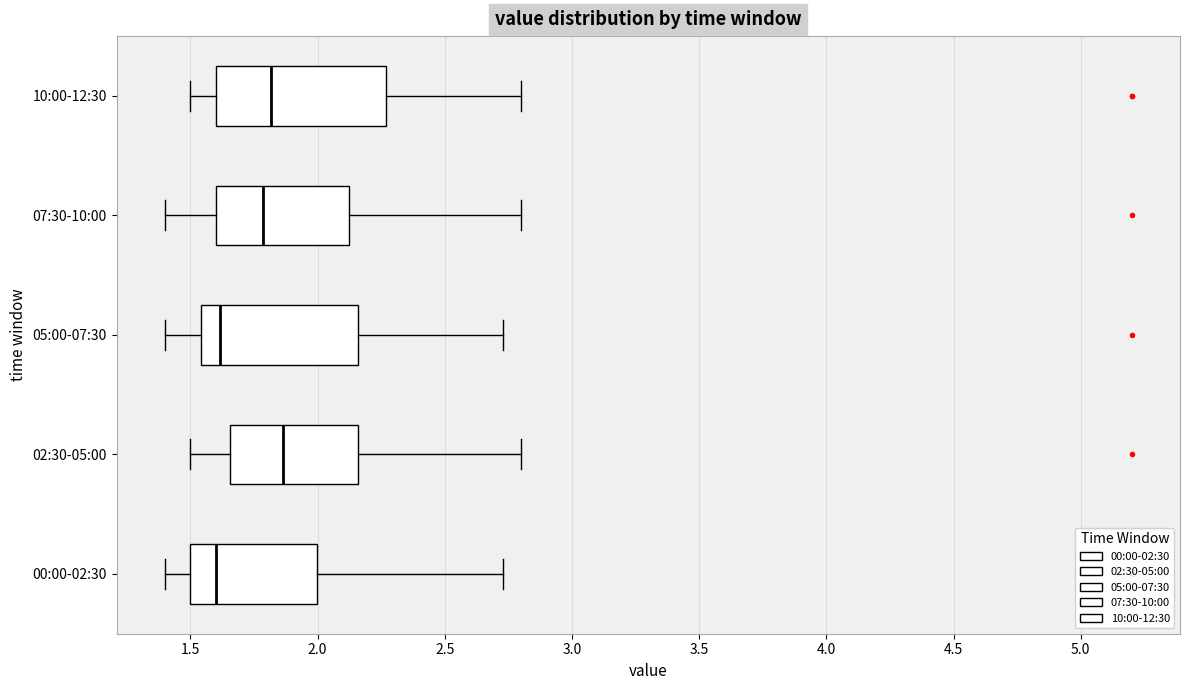

Where does the right whisker of the box for 05:00-07:30 end on the x-axis? The values are not printed on the chart, so give them approximately, as read against the axis.

2.75